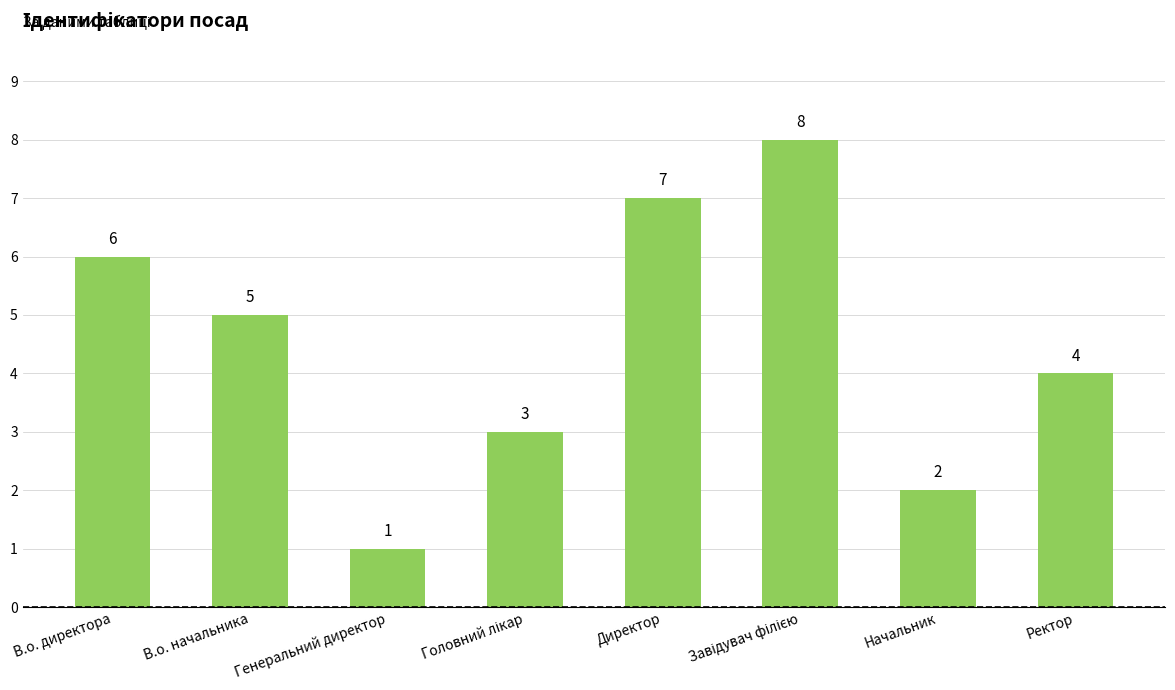

Is it true that the value at Ректор is 1?

False